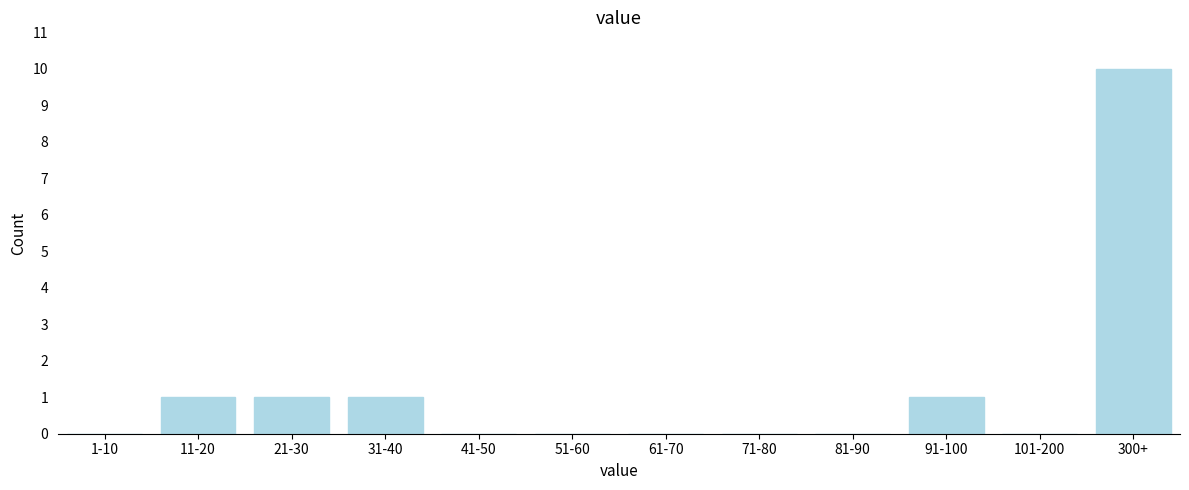

Reading left to right, list all the values displayed in this chart.

1-10=0	11-20=1	21-30=1	31-40=1	41-50=0	51-60=0	61-70=0	71-80=0	81-90=0	91-100=1	101-200=0	300+=10